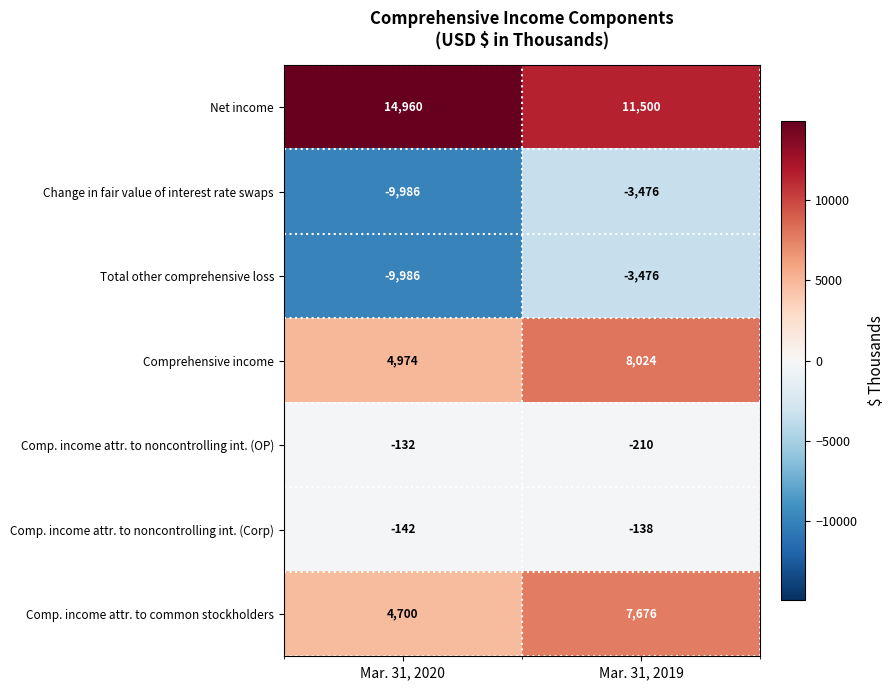

Read the Comprehensive income value at Mar. 31, 2019, to the nearest 100.

8000